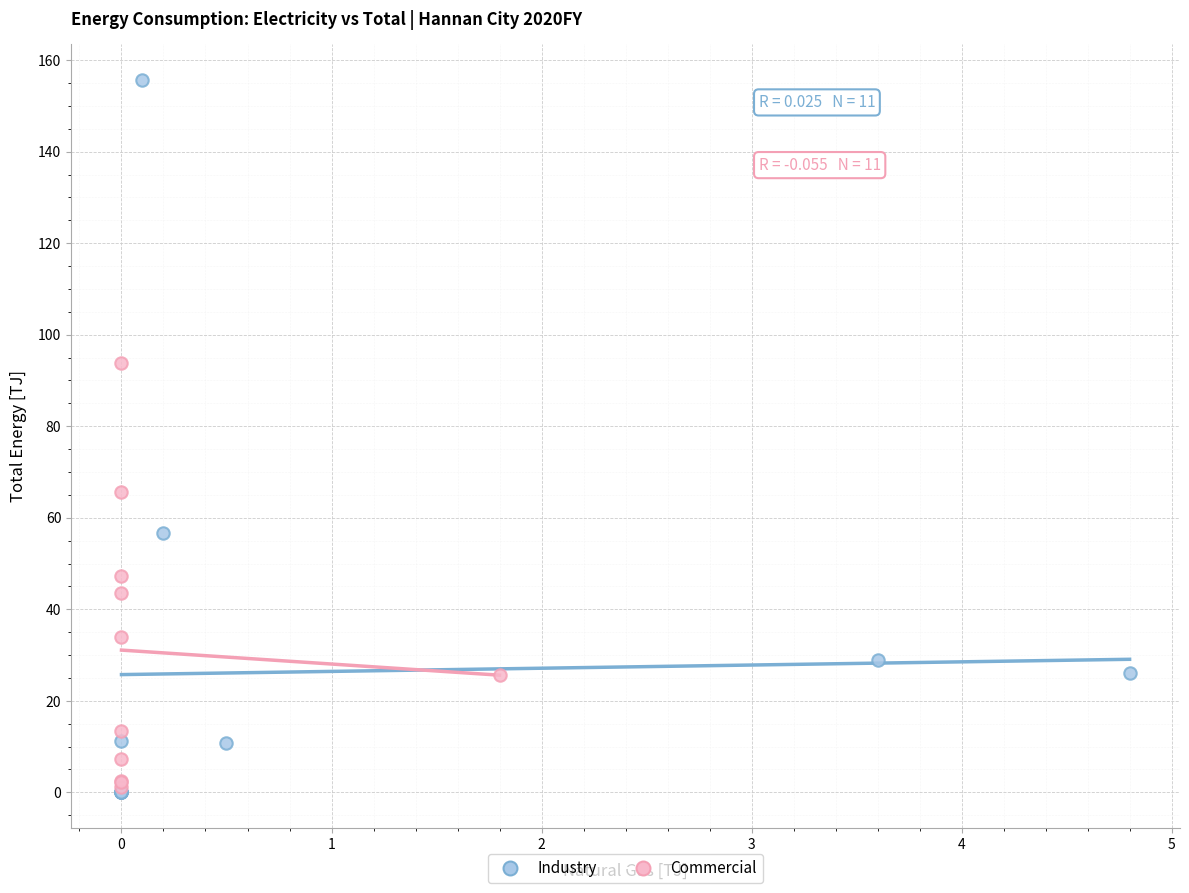

Which series has the widest spread of Y values?

Industry